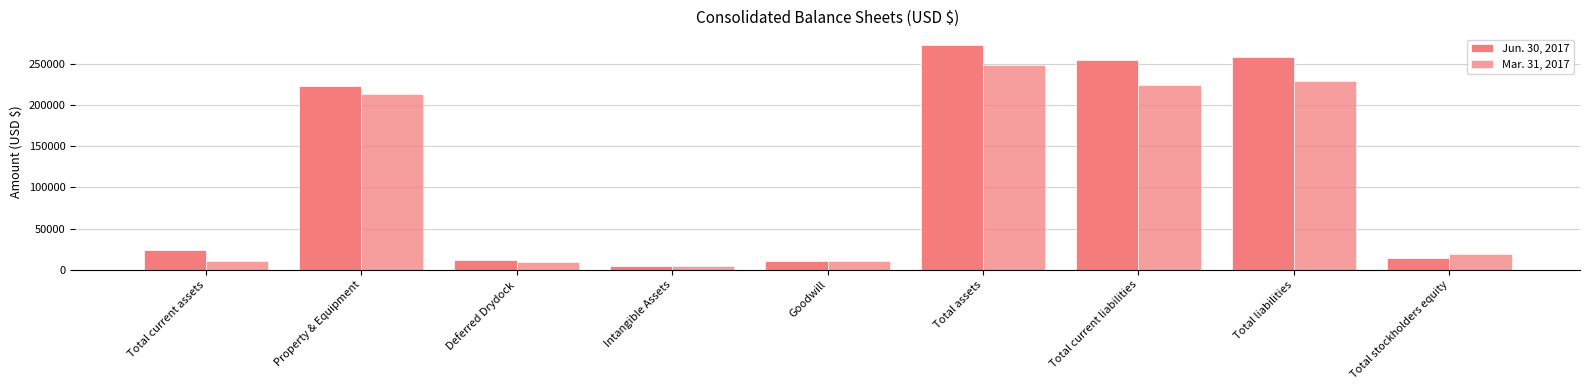

Count the number of data series in this chart.

2